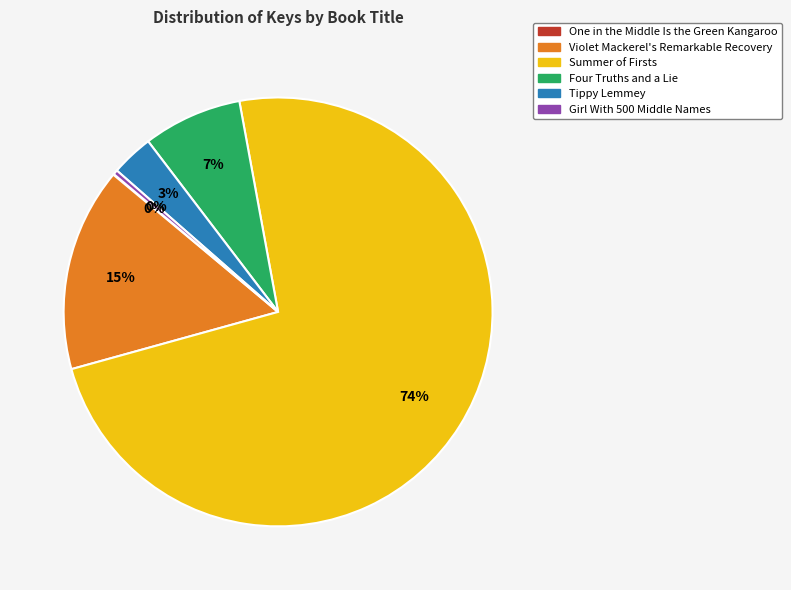

What is the largest slice in the pie chart?

Summer of Firsts